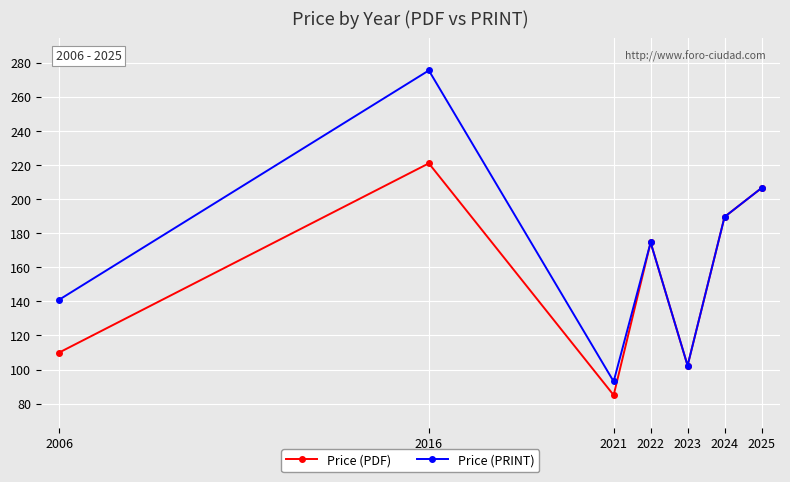

List the series in order of their peak value, highest first.

Price (PRINT), Price (PDF)